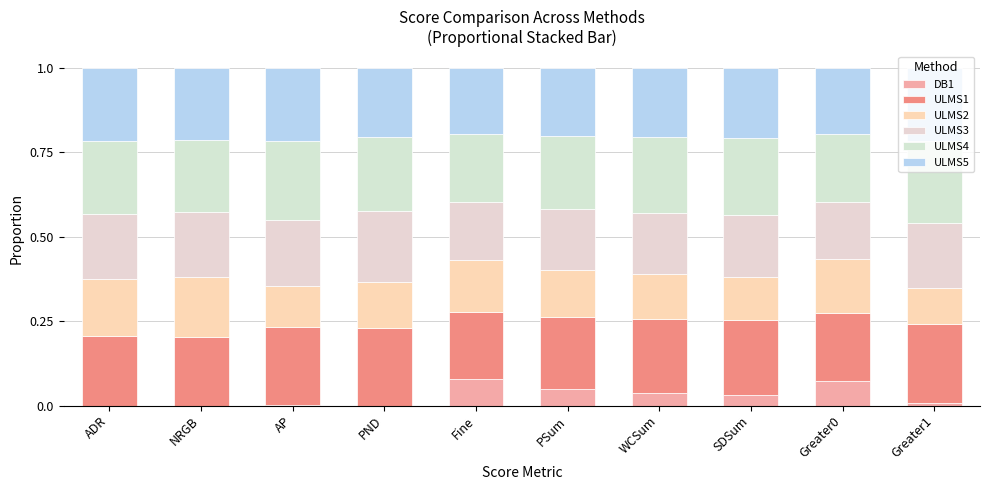

Which series has the largest total across all categories?

ULMS4